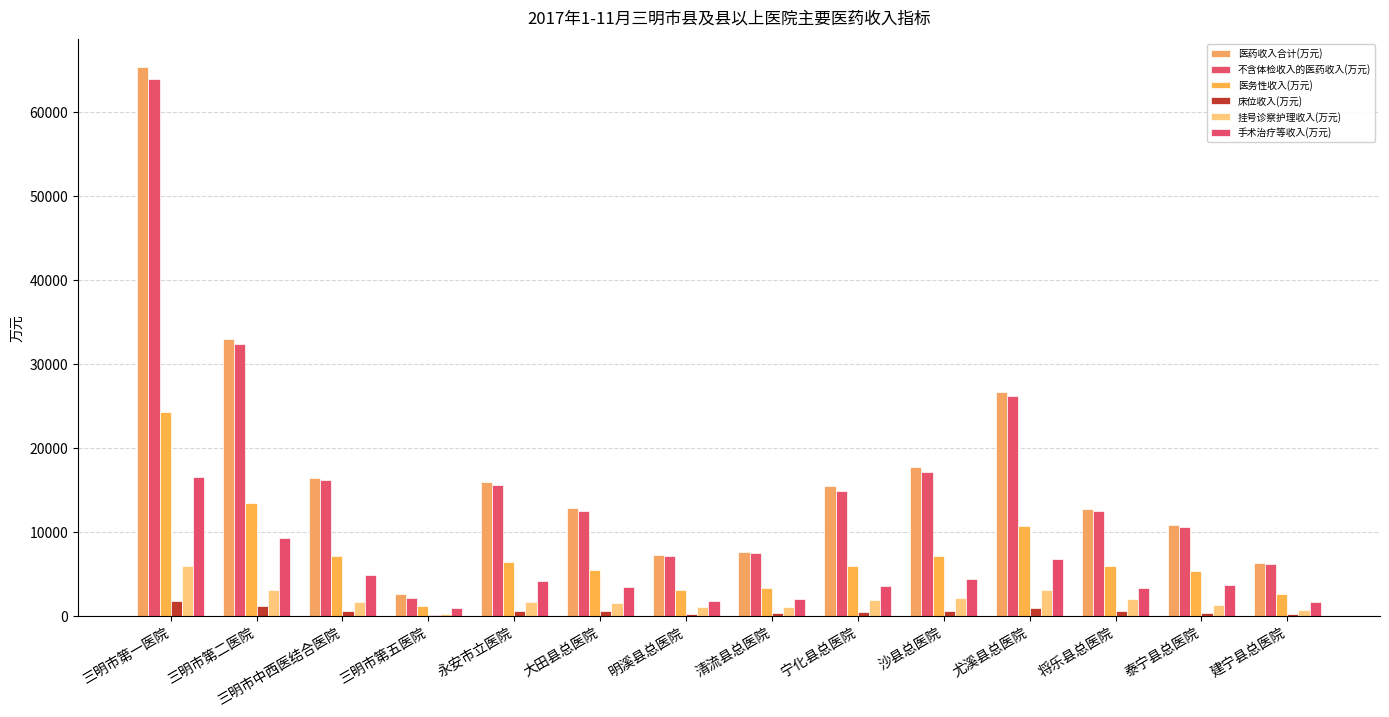

True or false: 医务性收入(万元) has a value of 1923.9 at 明溪县总医院.

False